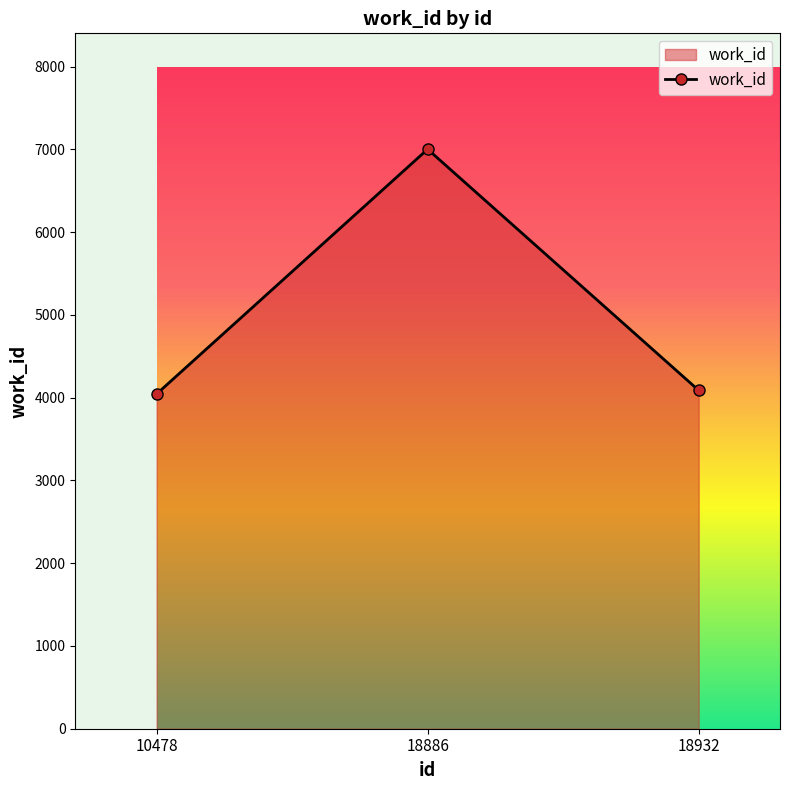

What is the change in value from 10478 to 18932?

+44